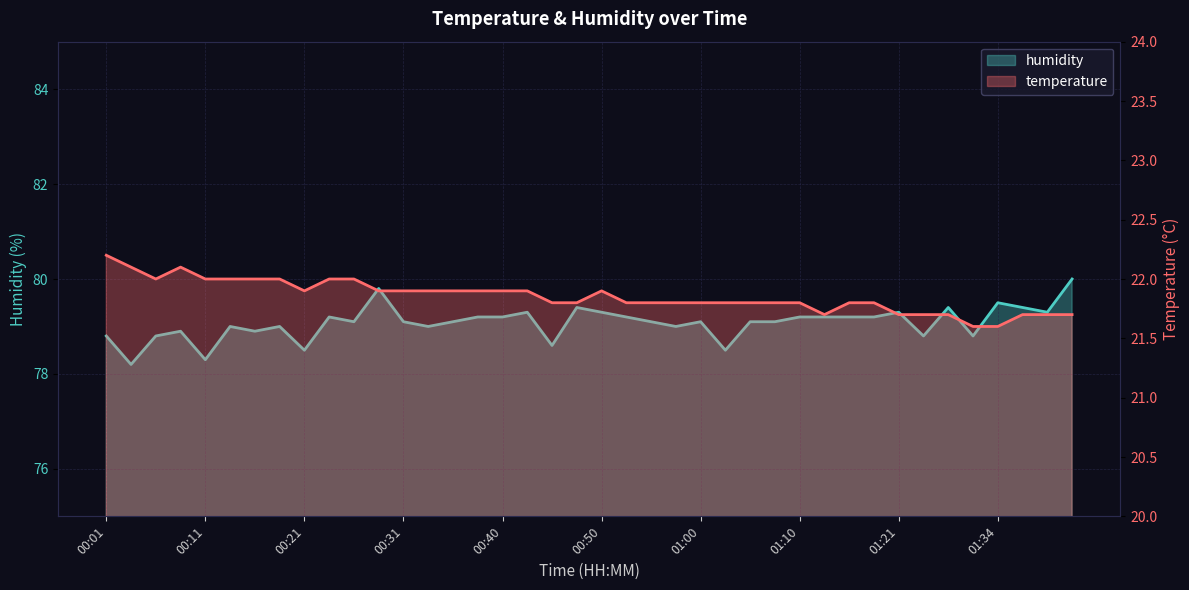

What is the label of the 27th point from the left?

01:05